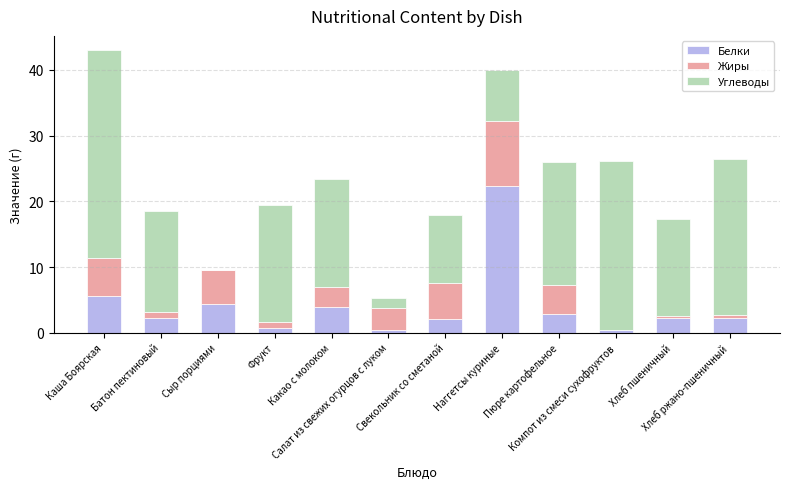

Does the chart contain stacked bars?

Yes